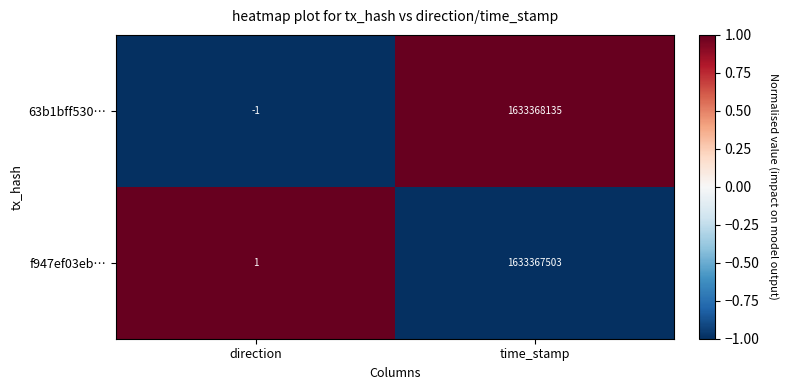

At which label does f947ef03eb… reach its peak?

time_stamp